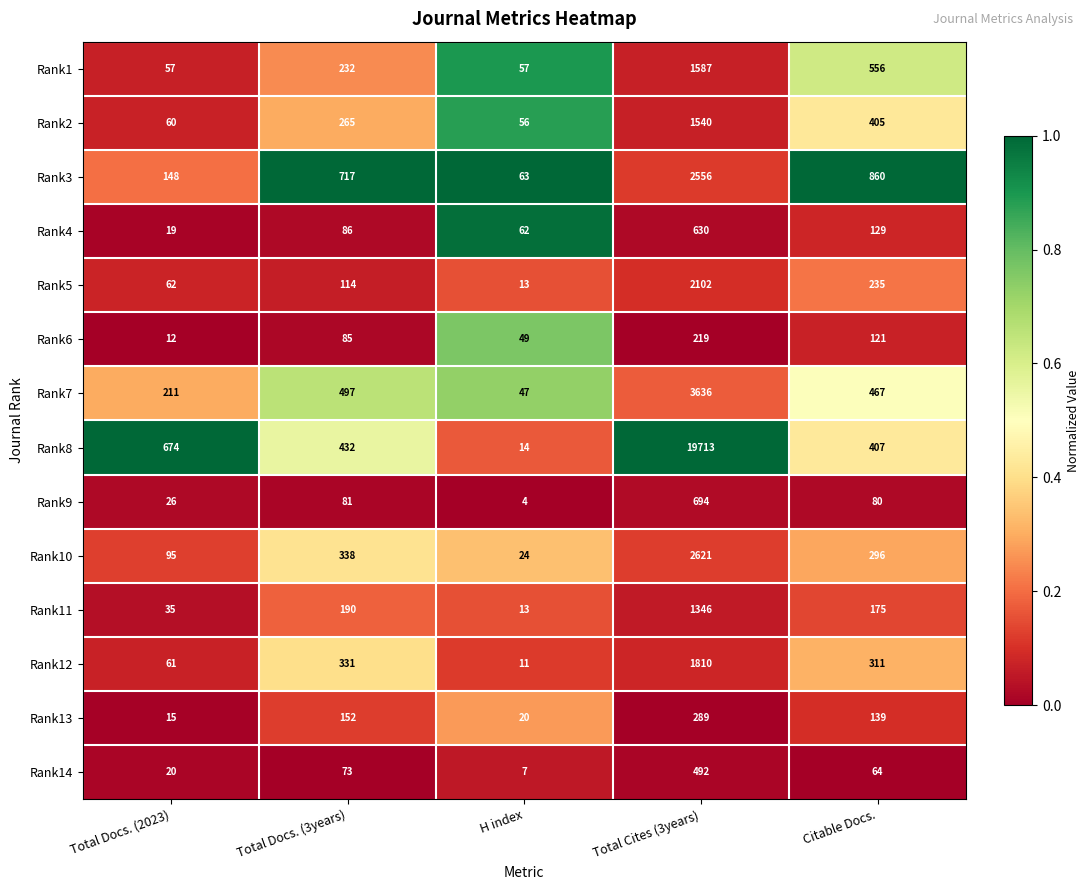

At which label is Rank14 closest to 249?

Total Docs. (3years)